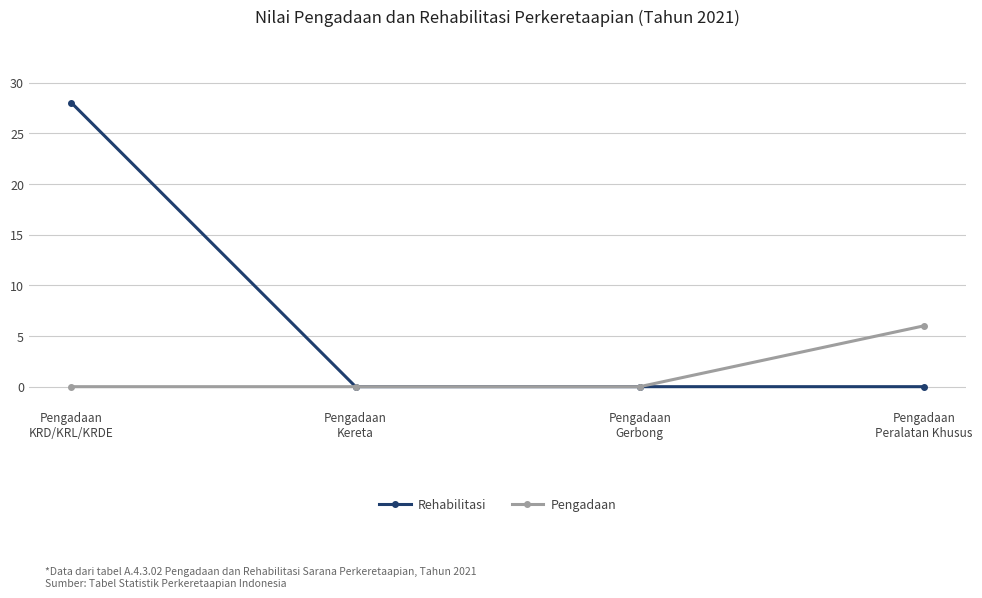

Which series has the largest range (max minus min)?

Rehabilitasi